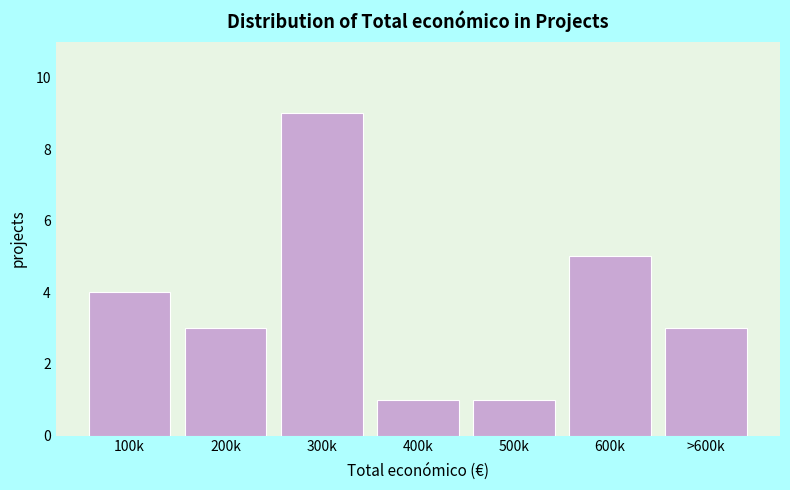

Reading right to left, what are all the values shown in this chart?

3	5	1	1	9	3	4